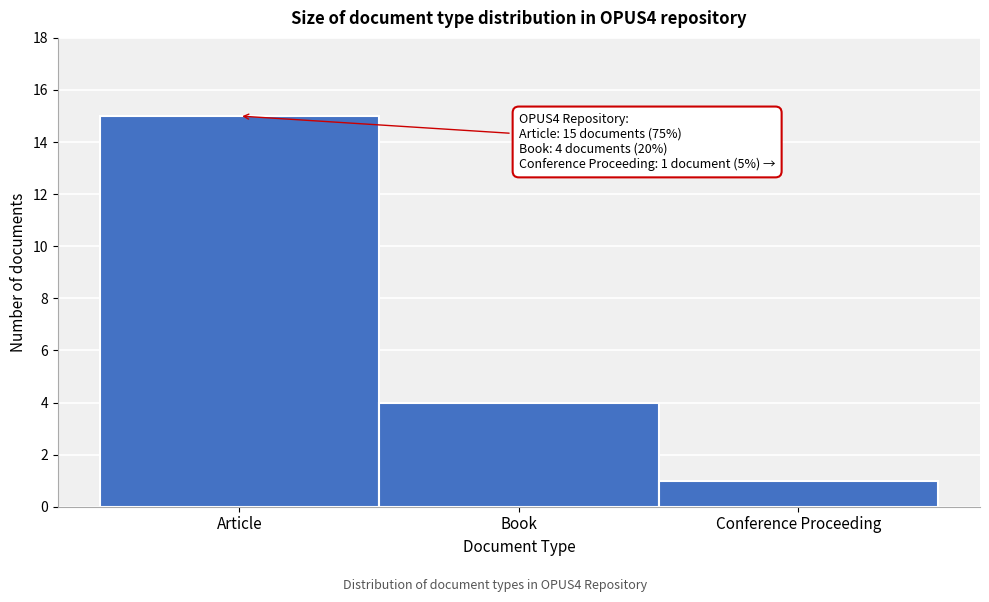

Reading left to right, transcribe all the data shown in this chart.

Article=15	Book=4	Conference Proceeding=1